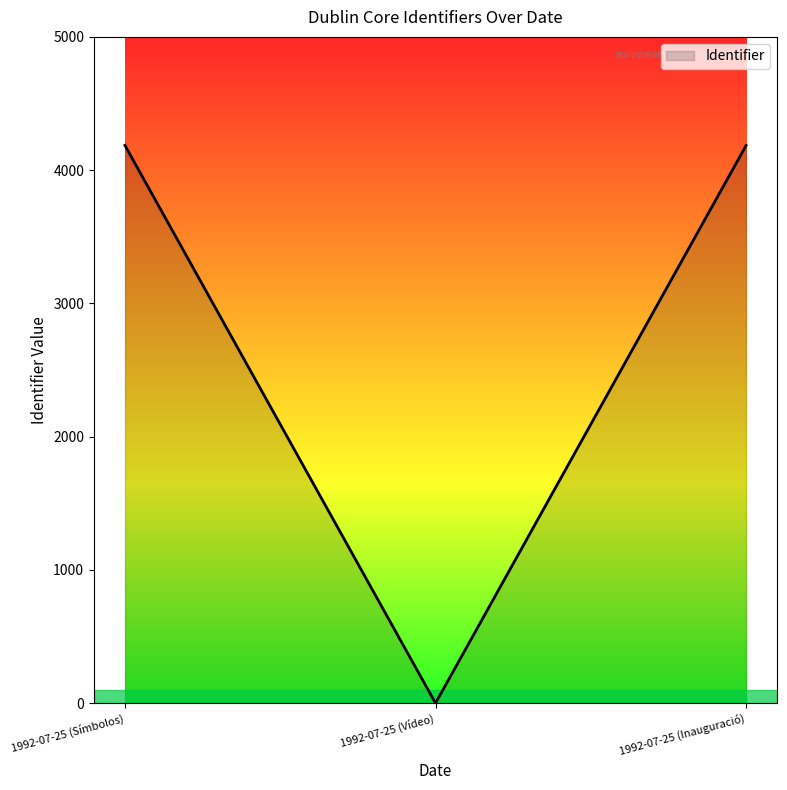

What is the change in value from 1992-07-25 (Símbolos) to 1992-07-25 (Vídeo)?

-4186